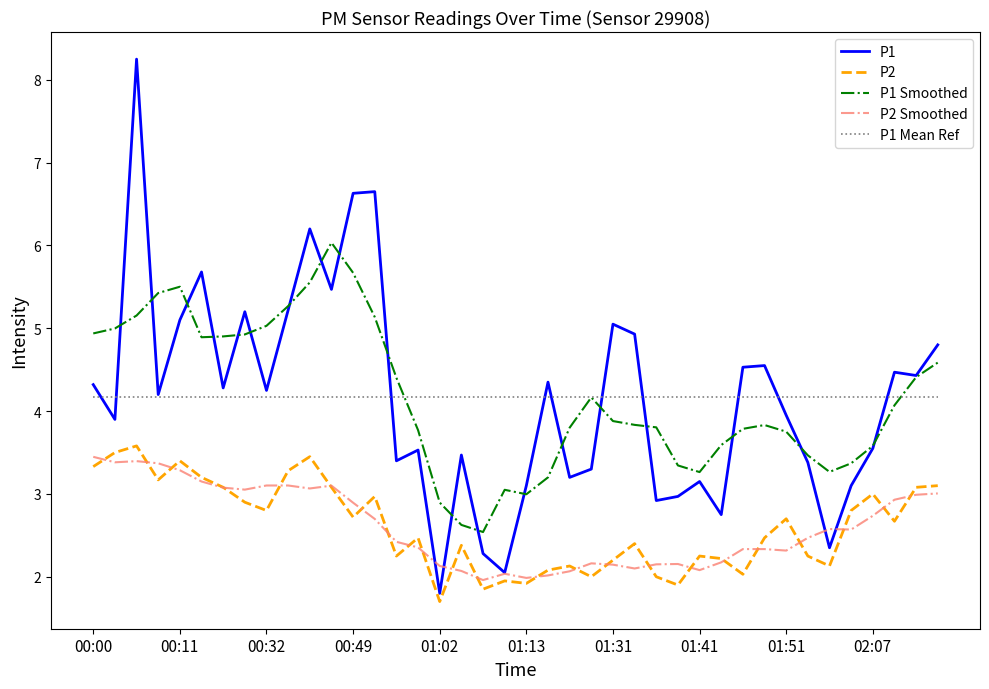

True or false: P2 Smoothed and P1 Mean Ref intersect in this chart.

False